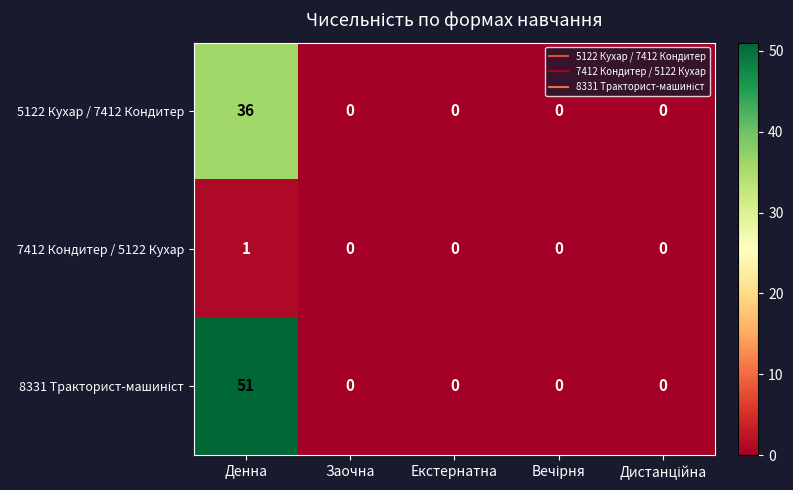

At which category is the sum across all series the highest?

Денна